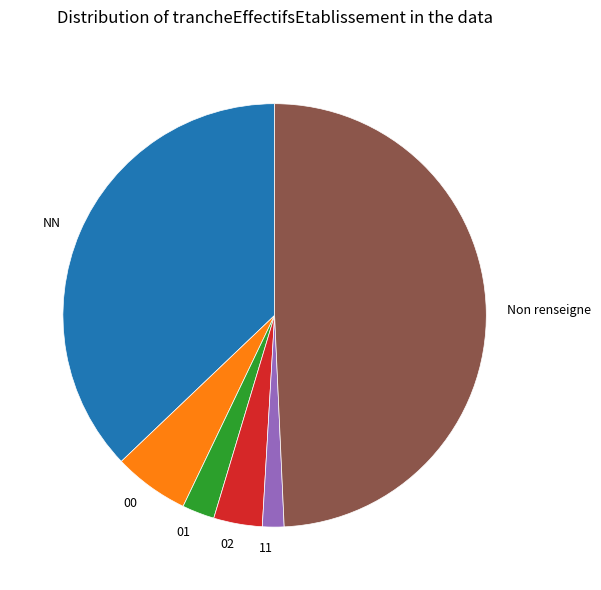

Rank the categories by value from highest to lowest.

Non renseigne, NN, 00, 02, 01, 11